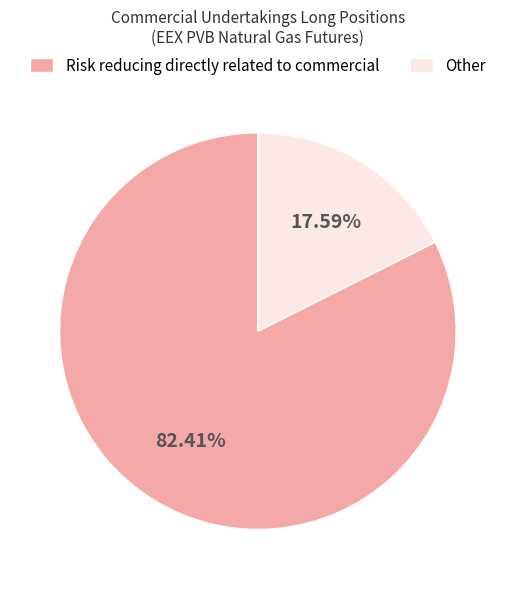

What percentage is NOT represented by Other?

82.4%